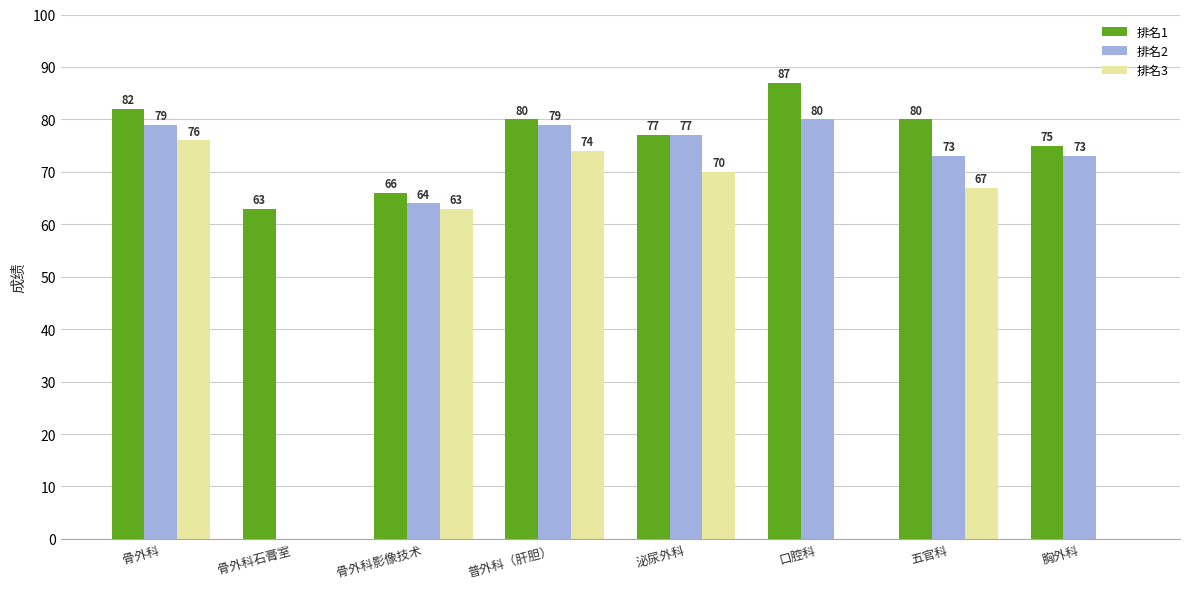

Is it true that 排名2 equals 79 at 普外科（肝胆）?

True